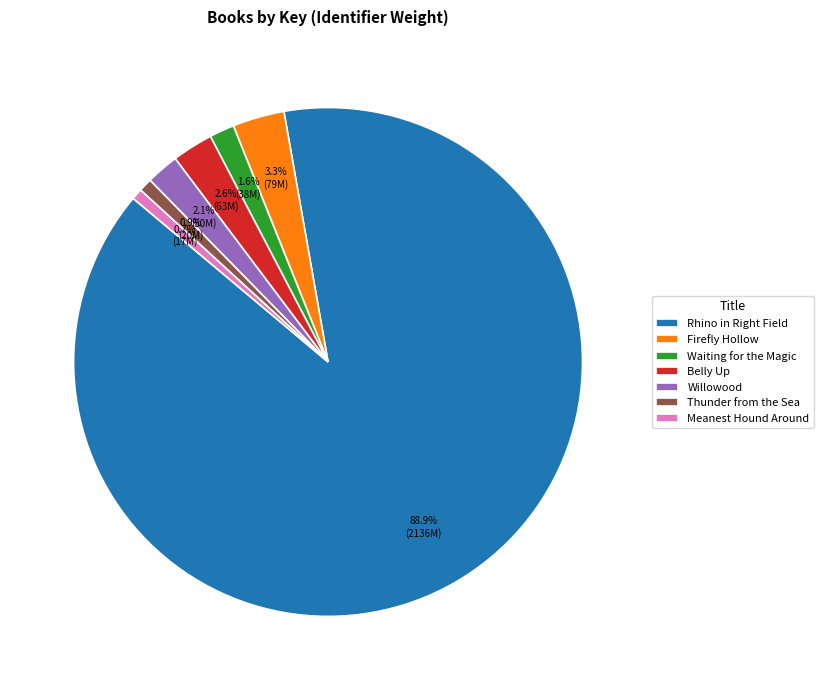

What is the majority slice?

Rhino in Right Field